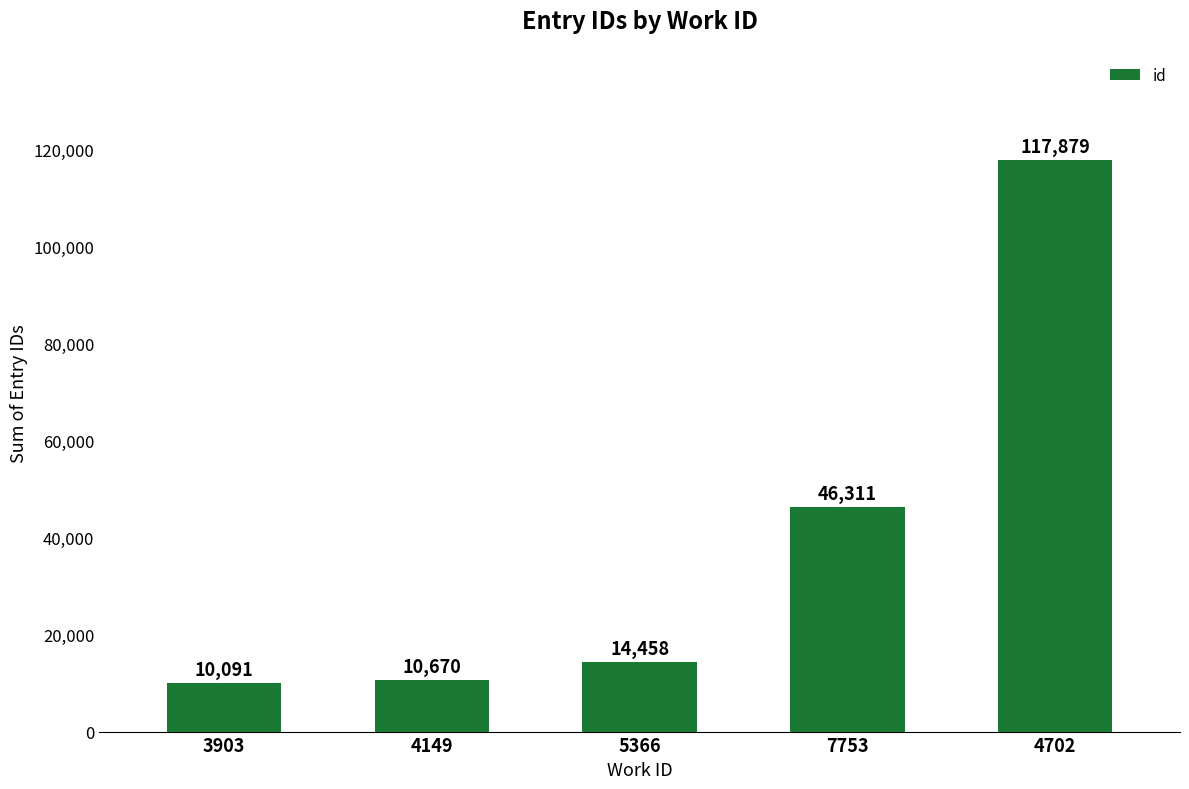

How many bars are there in total?

5